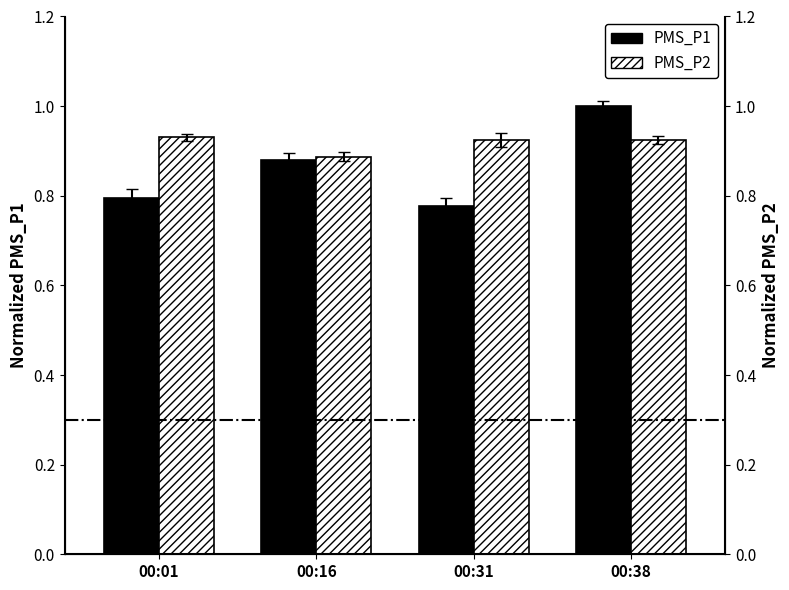

Which series has the largest total across all categories?

PMS_P2